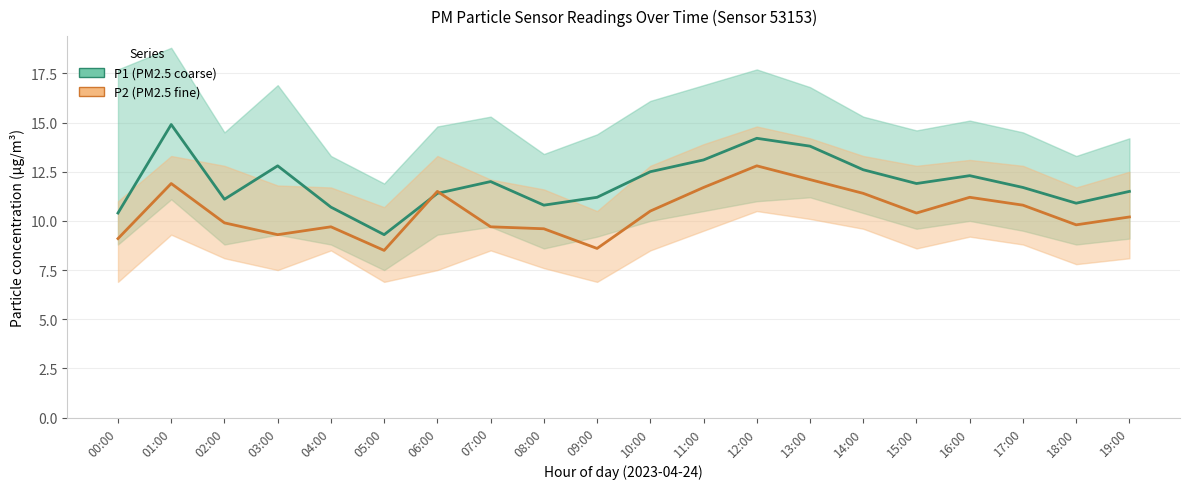

The value of P2 at 00:00 is 3.8. True or false?

False